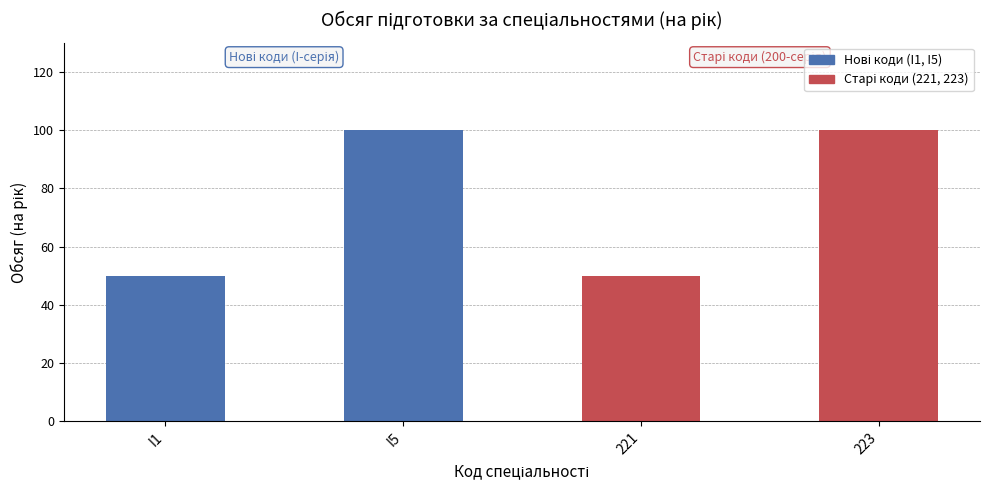

Reading left to right, transcribe all the data shown in this chart.

I1=50	I5=100	221=50	223=100